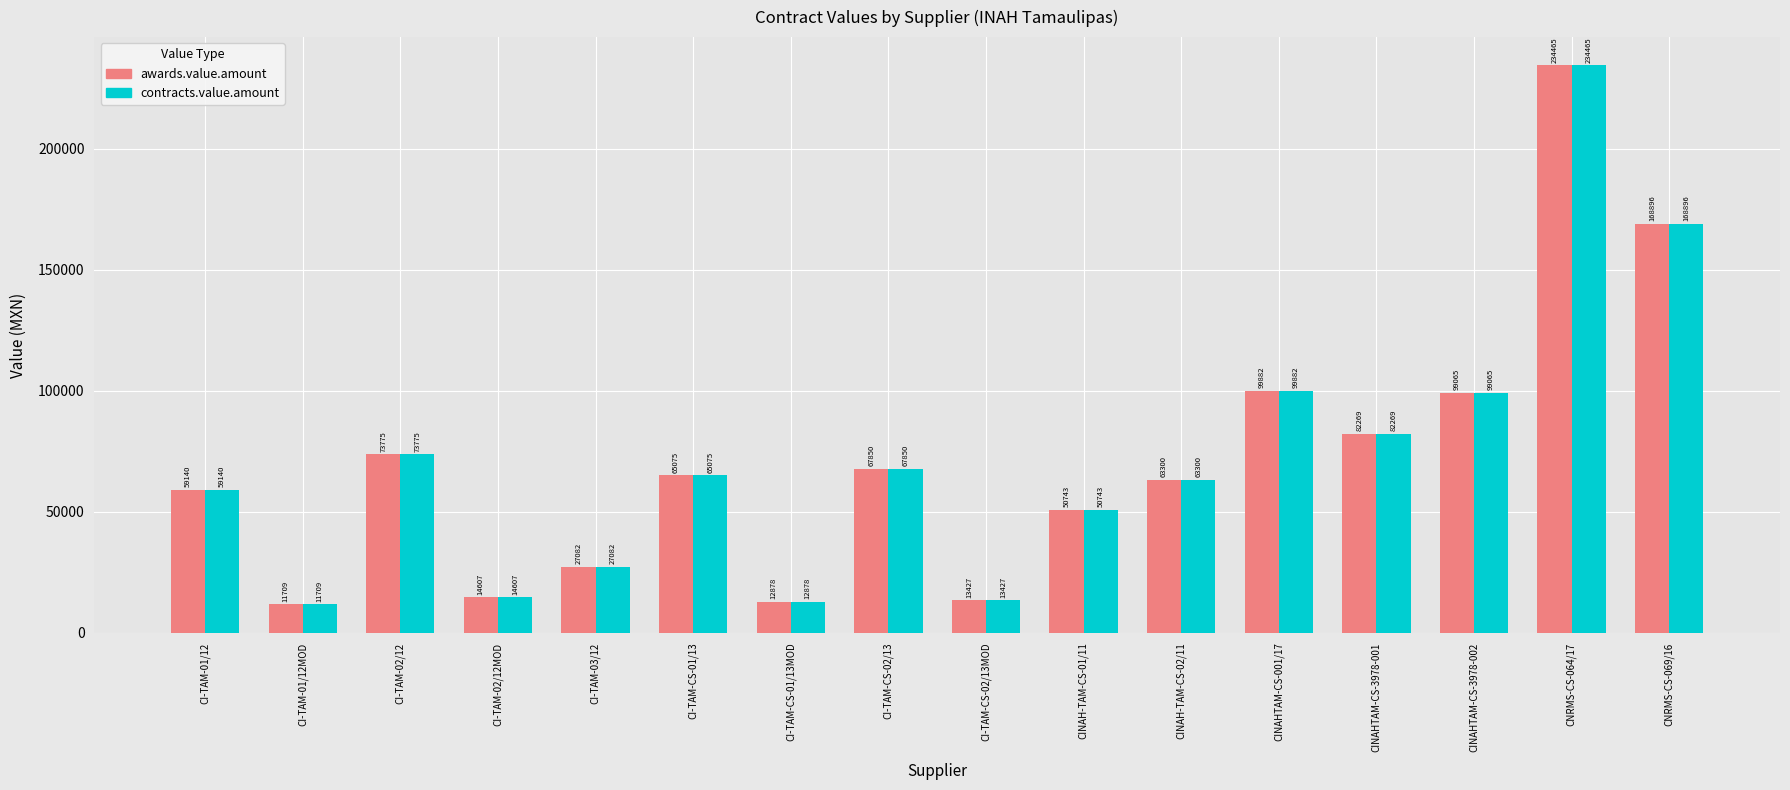

What are all the series names shown in the legend?

awards.value.amount, contracts.value.amount